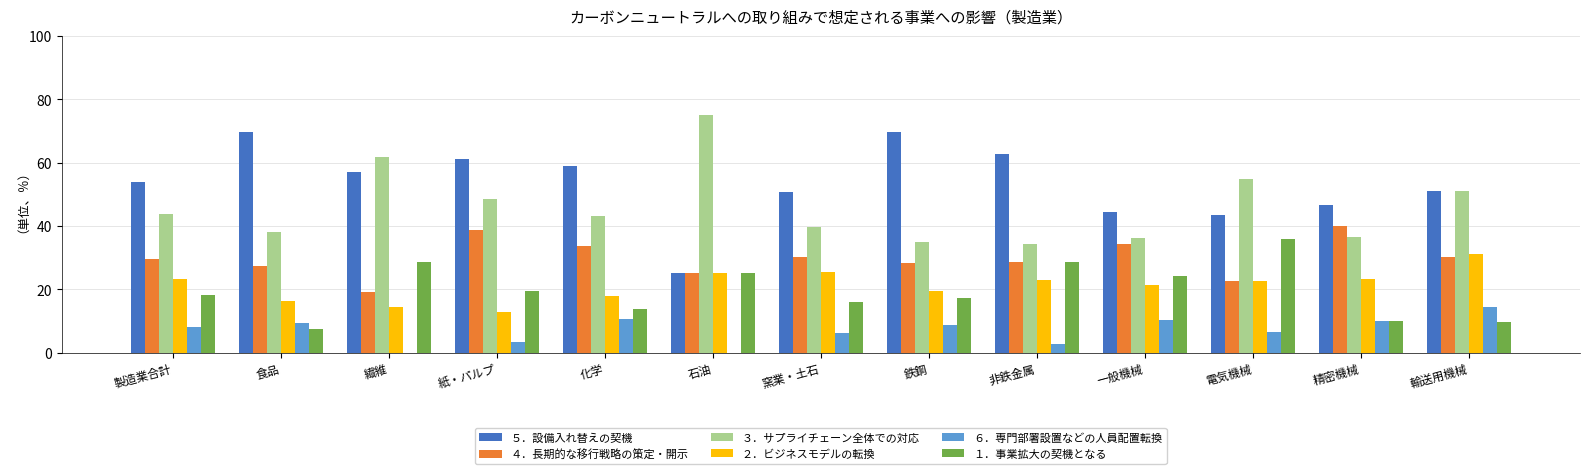

Which series changed the most between 窯業・土石 and 電気機械?

１．事業拡大の契機となる